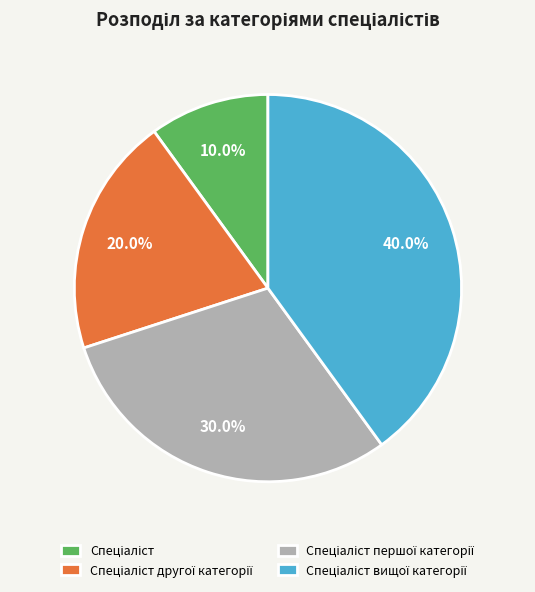

How many slices are in this pie chart?

4